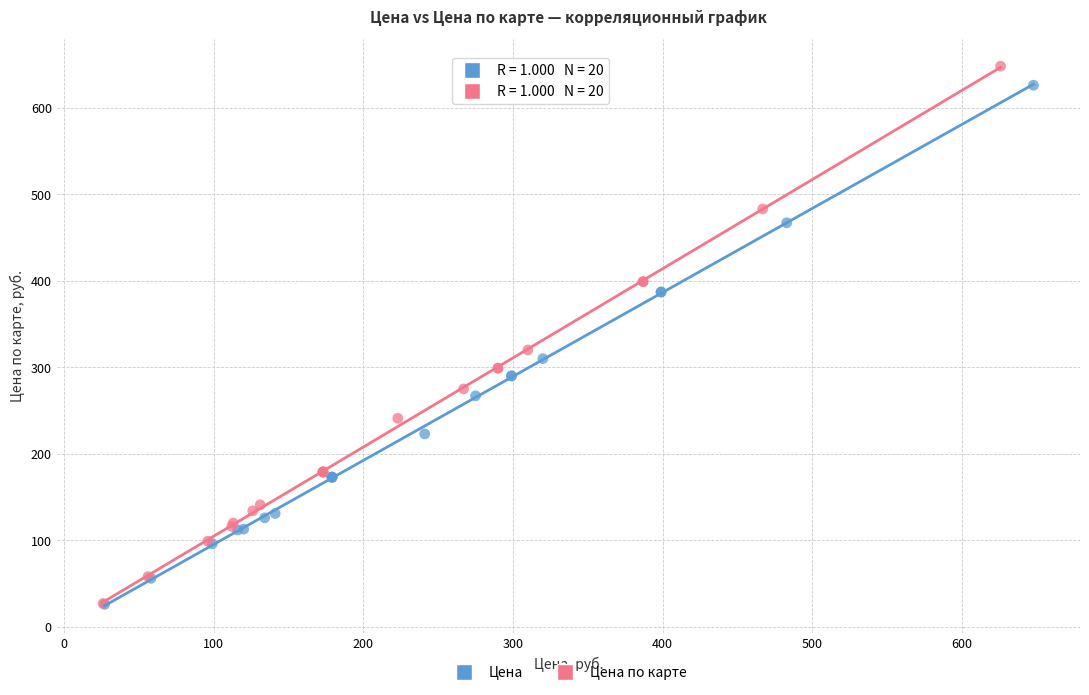

What are all the series names shown in the legend?

Цена, Цена по карте